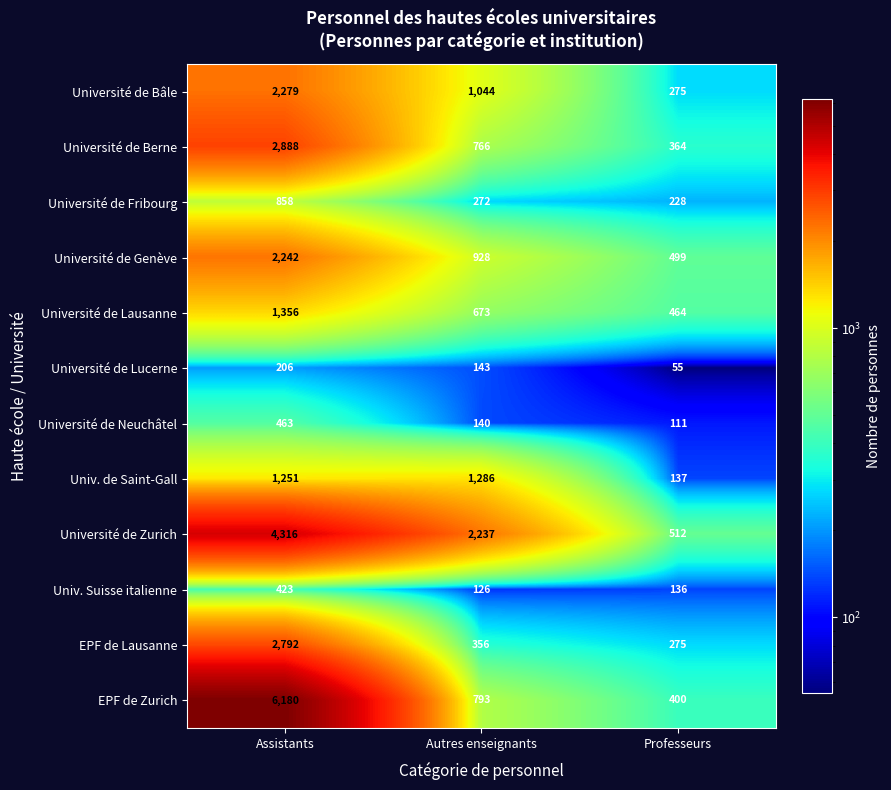

What is the difference between the Université de Fribourg values at Professeurs and Assistants?

630